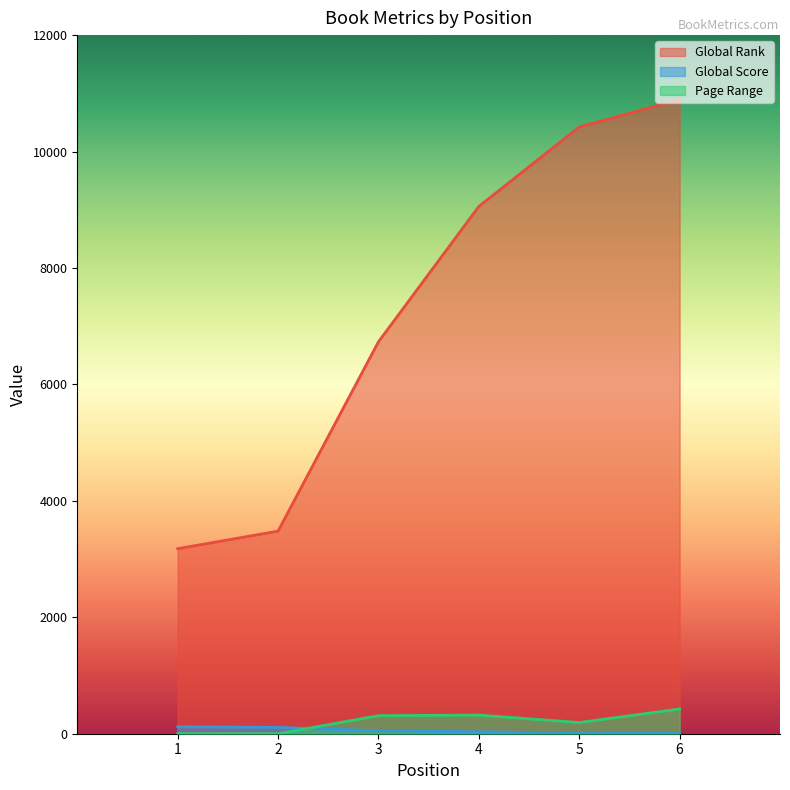

Reading left to right, list all the values displayed in this chart.

Global Rank: 1=3178	2=3480	3=6732	4=9057	5=10422	6=10894
Global Score: 1=120	2=108	3=52	4=32	5=15	6=4
Page Range: 1=0	2=0	3=310	4=320	5=192	6=425